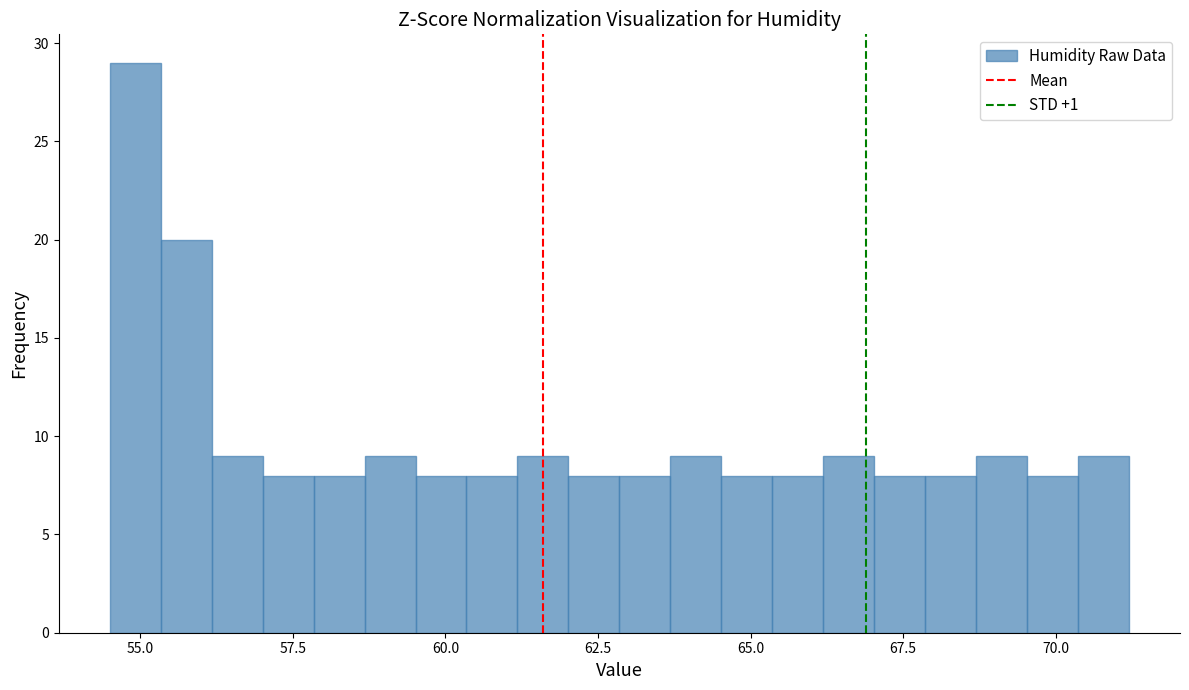

Around what value on the x-axis is the tallest bar? Give the approximate position of its centre, as read against the axis.

55.0